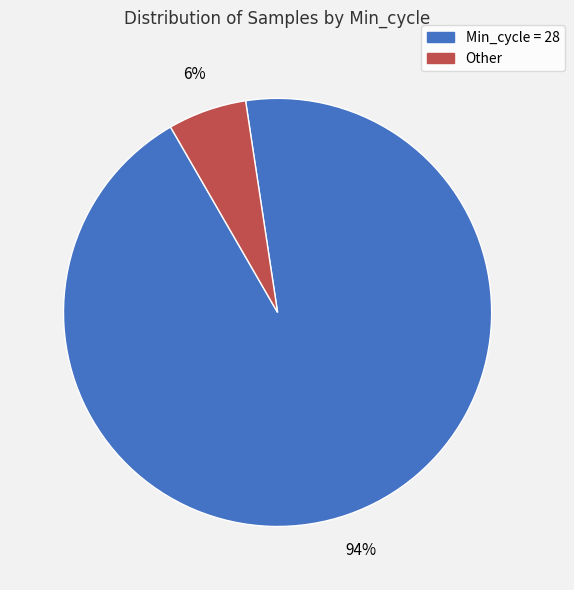

Is there a majority slice in this chart?

Yes